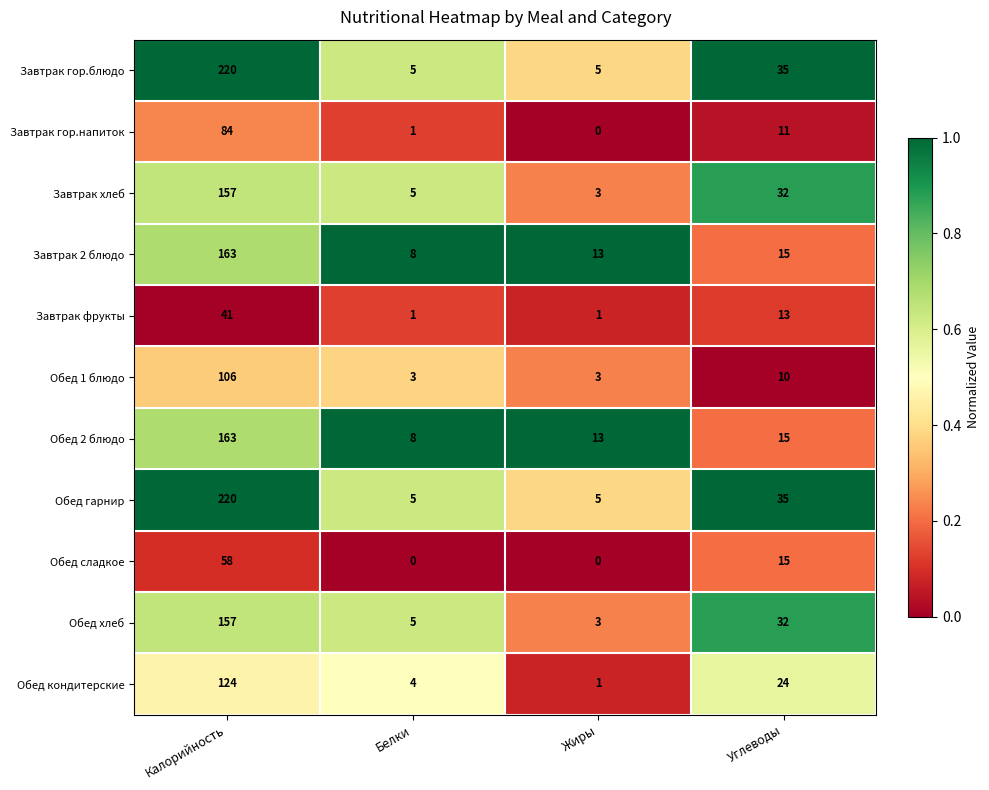

Is the value of Обед 1 блюдо at Углеводы greater than the value of Завтрак гор.блюдо at Белки?

Yes